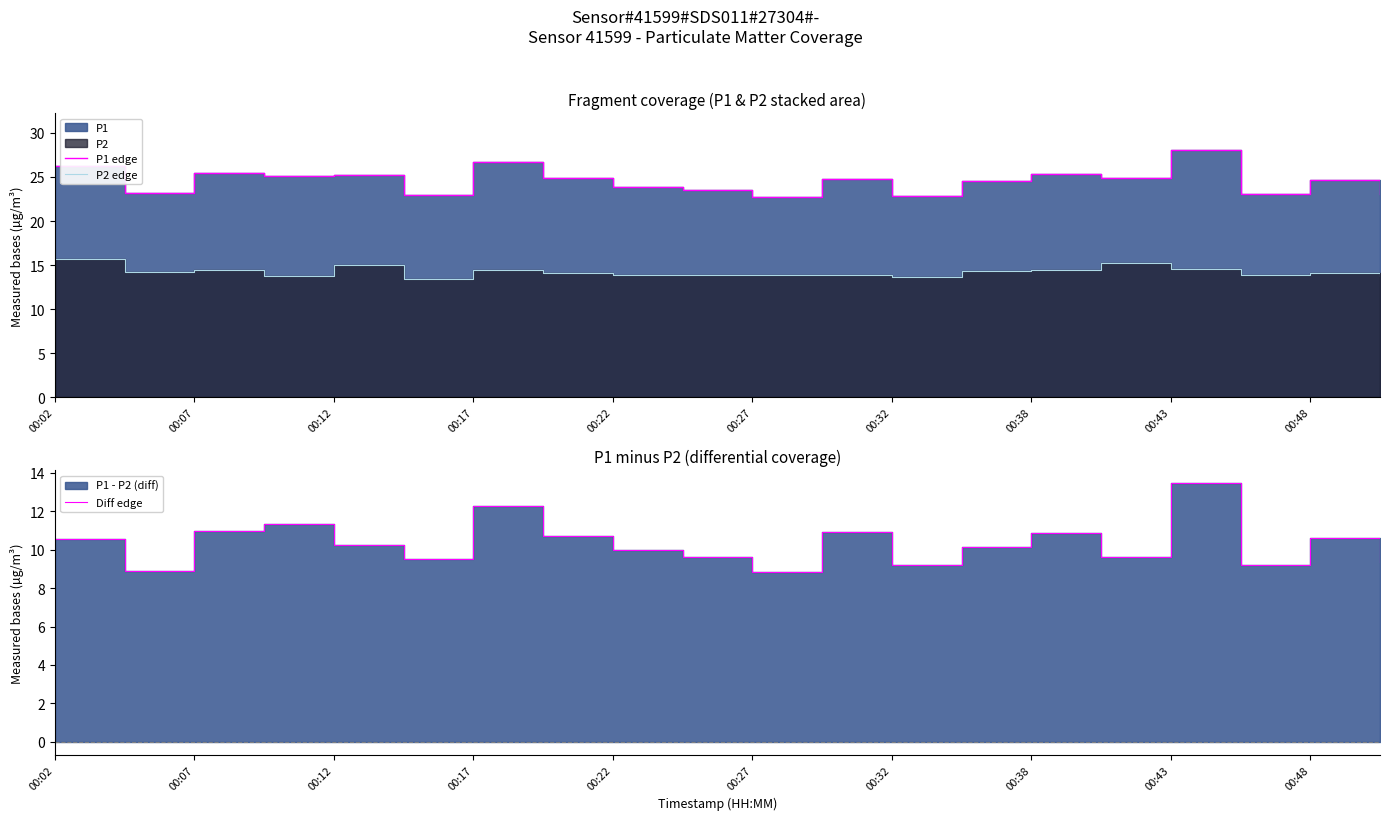

Is it true that Diff edge equals 8.9 at 00:07?

True